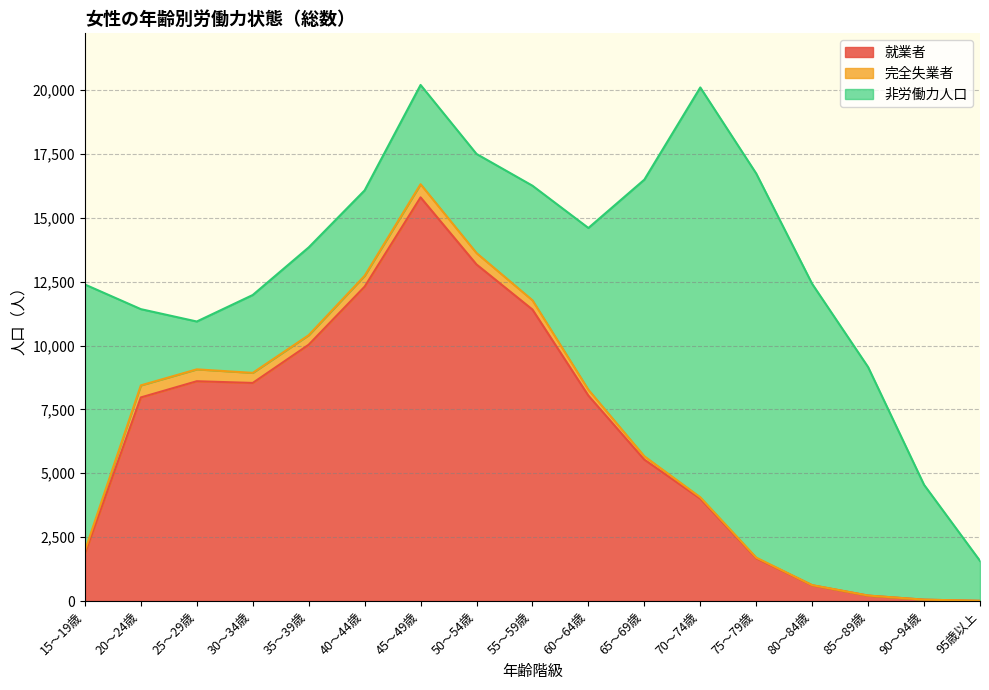

At which category does 完全失業者 reach its first local valley?

35～39歳